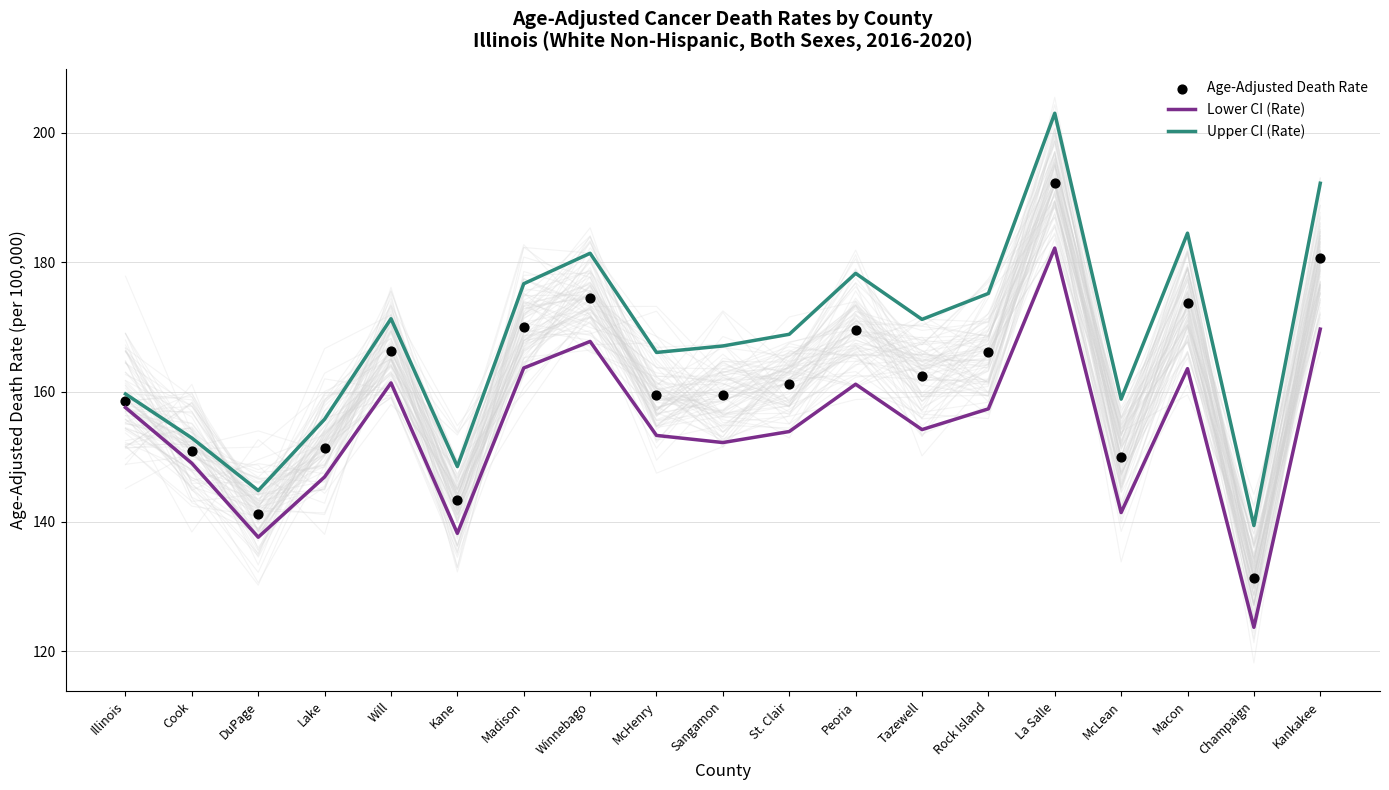

Which series contains the lowest Y value?

Lower CI (Rate)